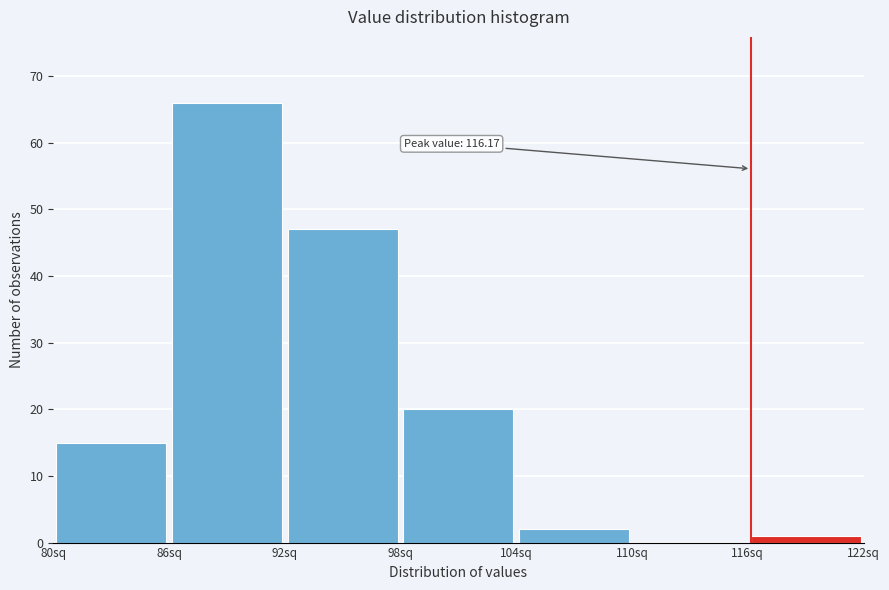

Which range on the x-axis has the tallest bar?

86 to 92